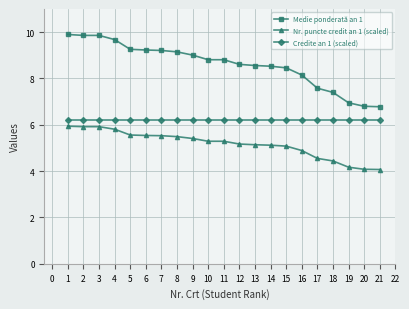

True or false: Medie ponderată an 1 and Credite an 1 (scaled) cross at least once.

False